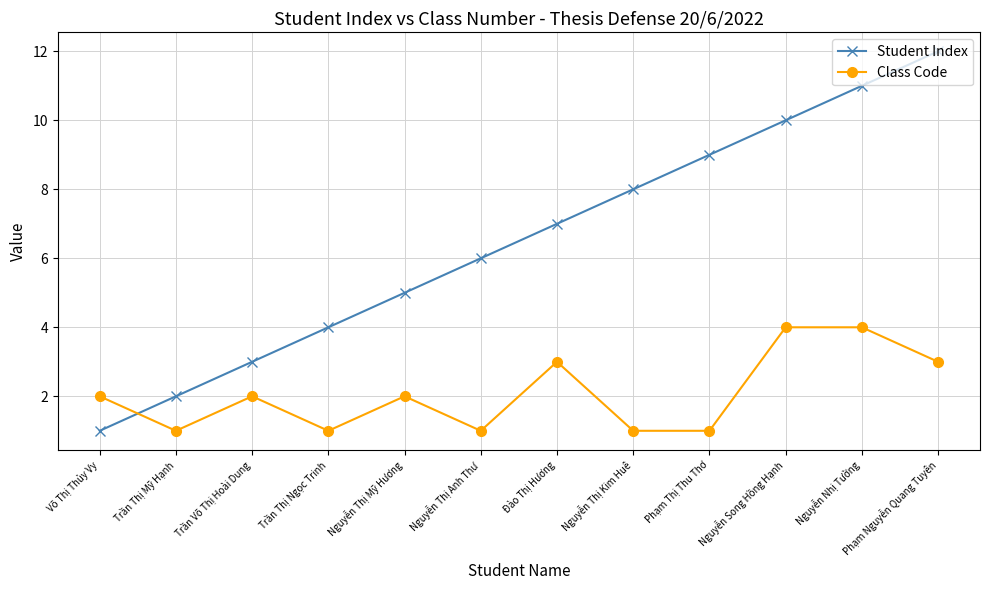

What is the label of the 4th point from the left?

Trần Thị Ngọc Trinh